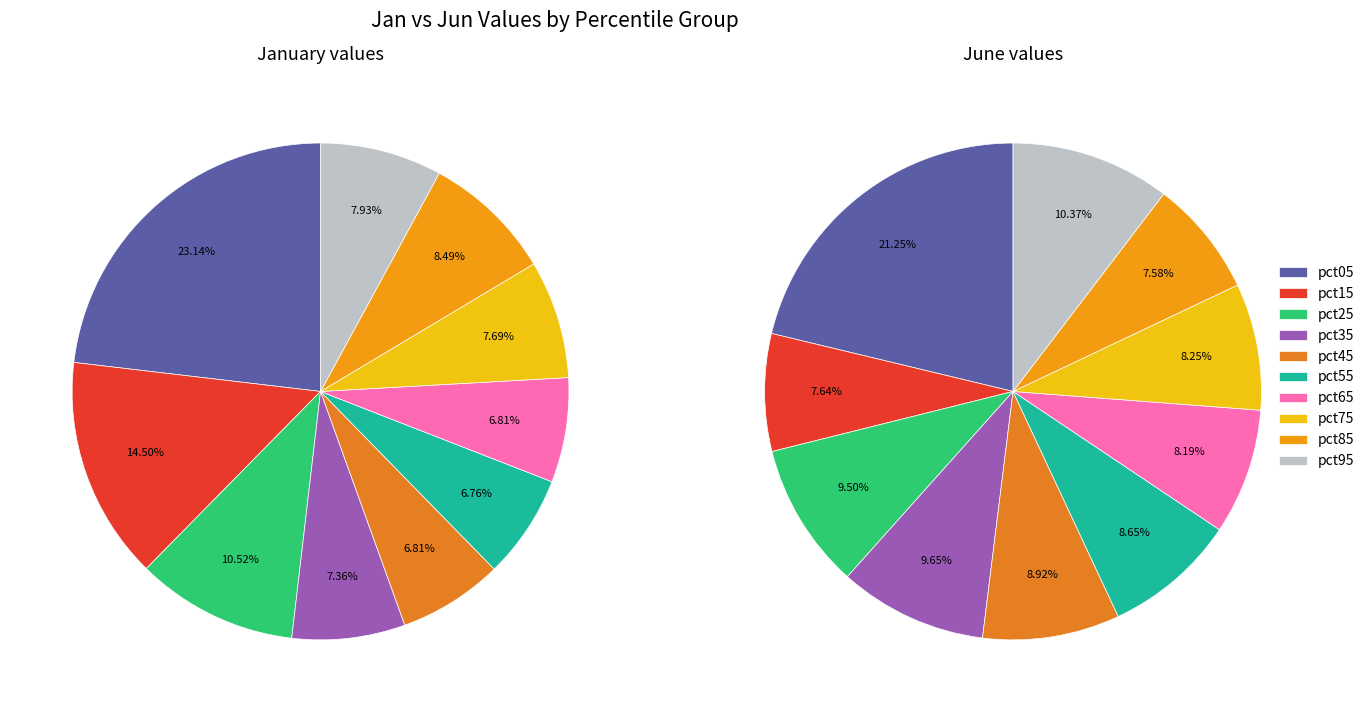

How many segments does this pie chart have?

10